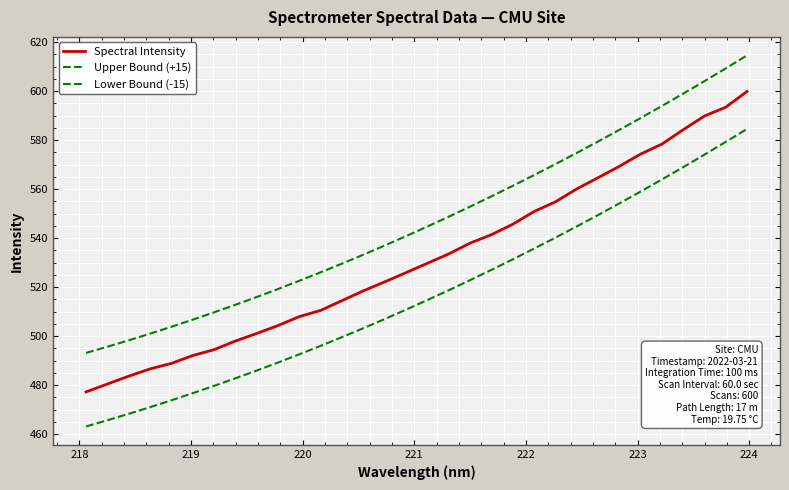

What is the difference between the second highest and second lowest values in the Upper Bound (+15) series?

113.6